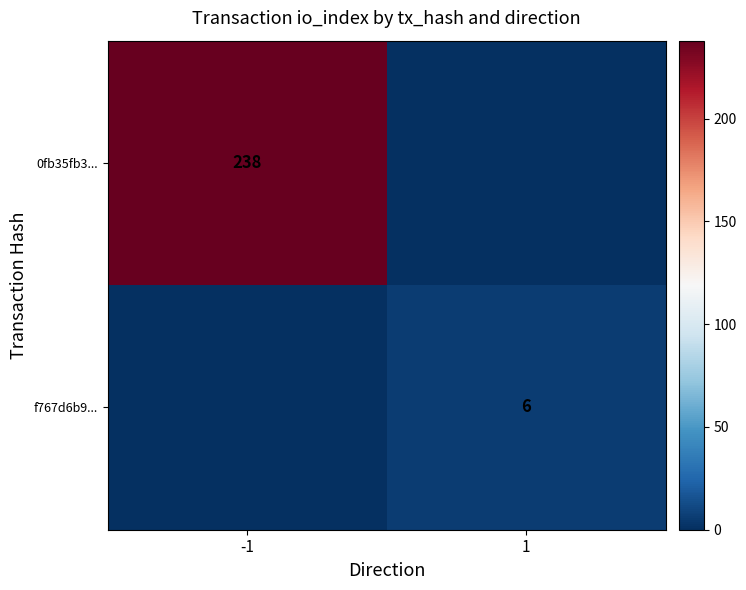

Which has a higher value, -1 or 1?

-1